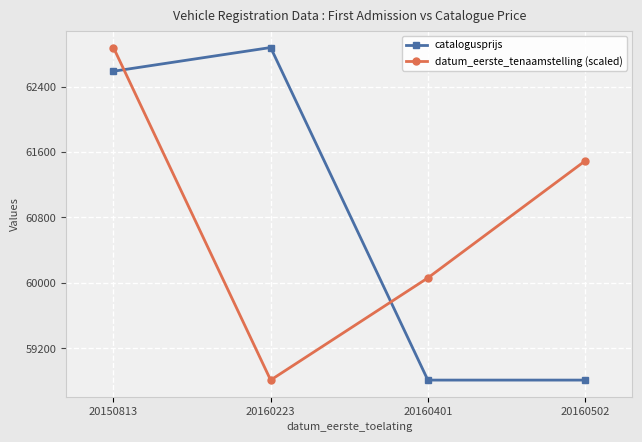

What is the minimum value shown in the chart?

58813.0